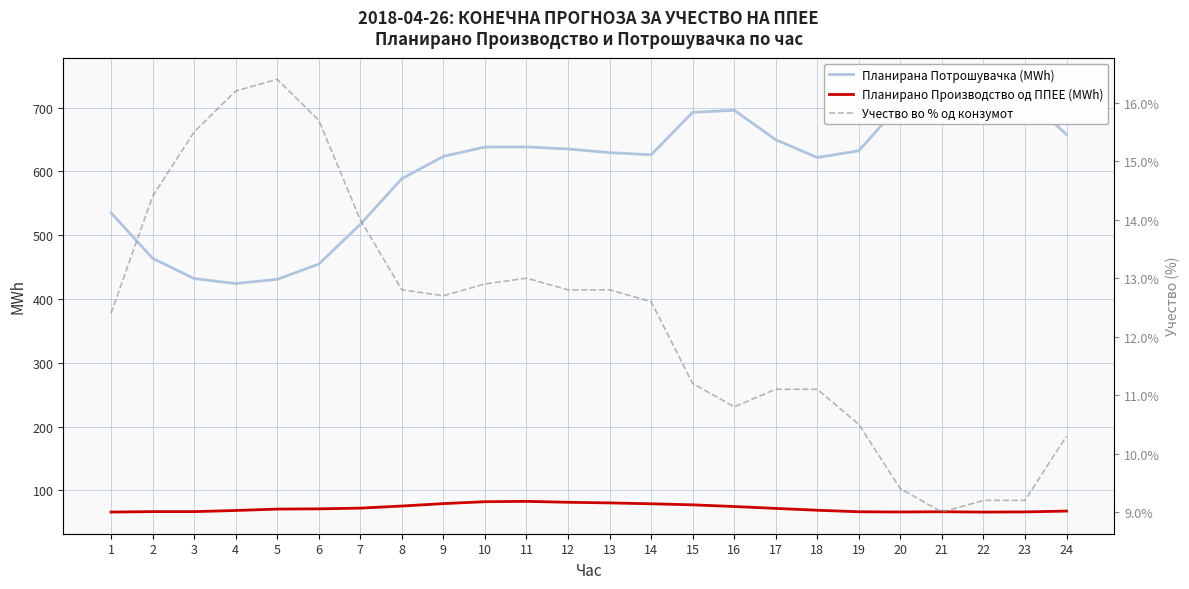

What is the lowest value of the Учество во % од конзумот series?

9.0